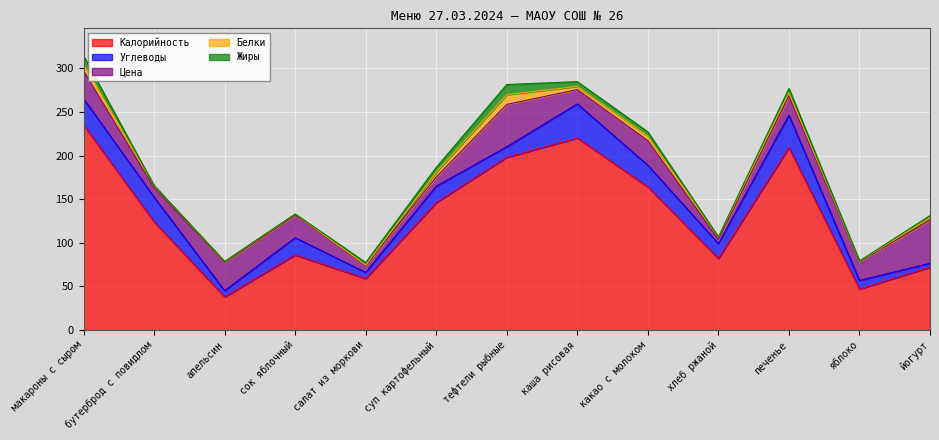

What is the average value of the Калорийность series?

129.2